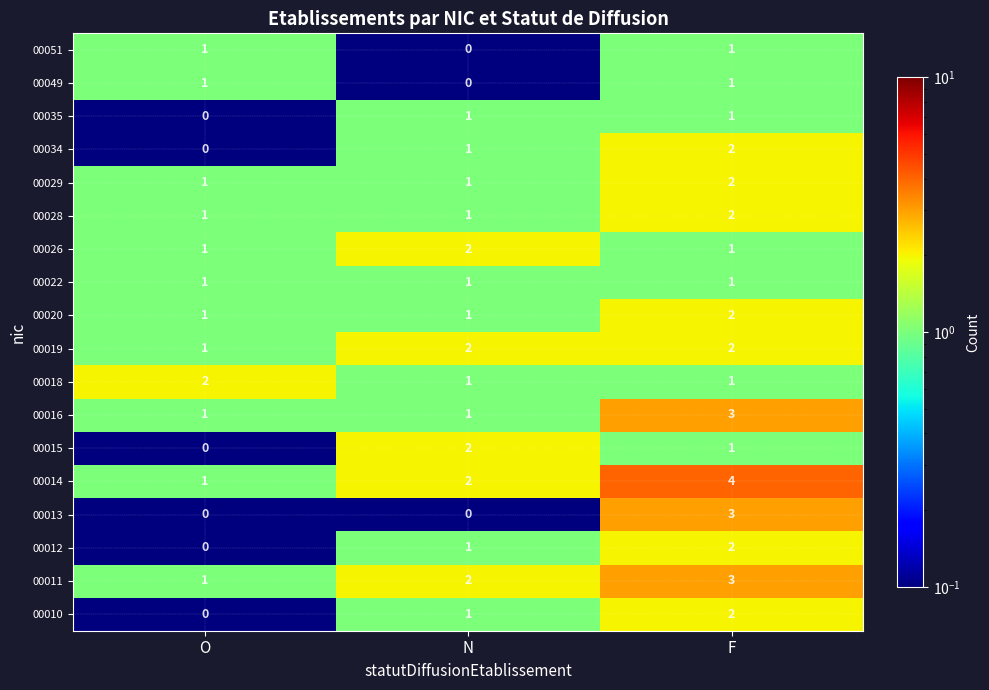

What is the difference between the highest and lowest values at F?

3